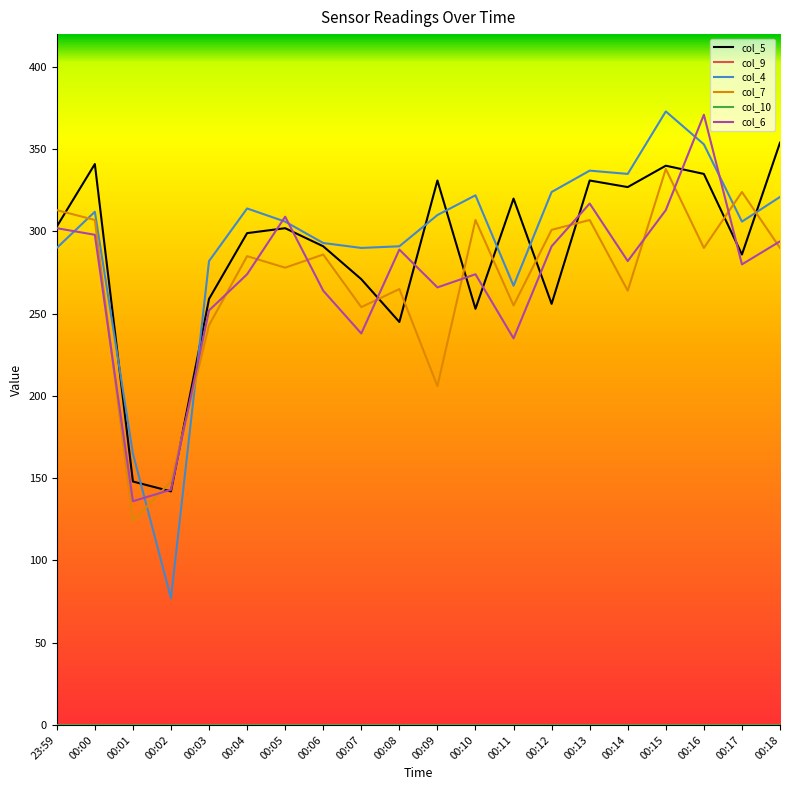

How many interior local peaks does the col_6 series have?

5